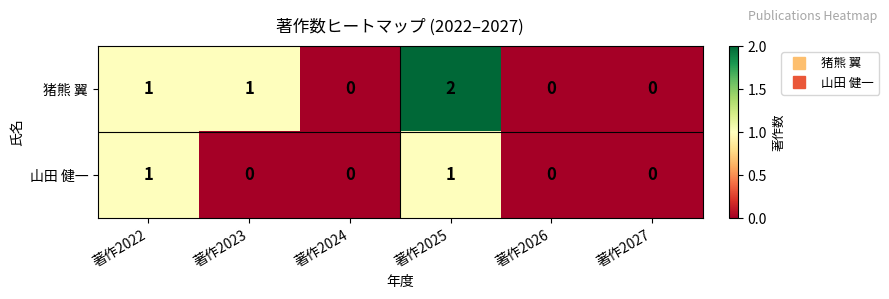

List the series in order of their peak value, lowest first.

山田 健一, 猪熊 翼